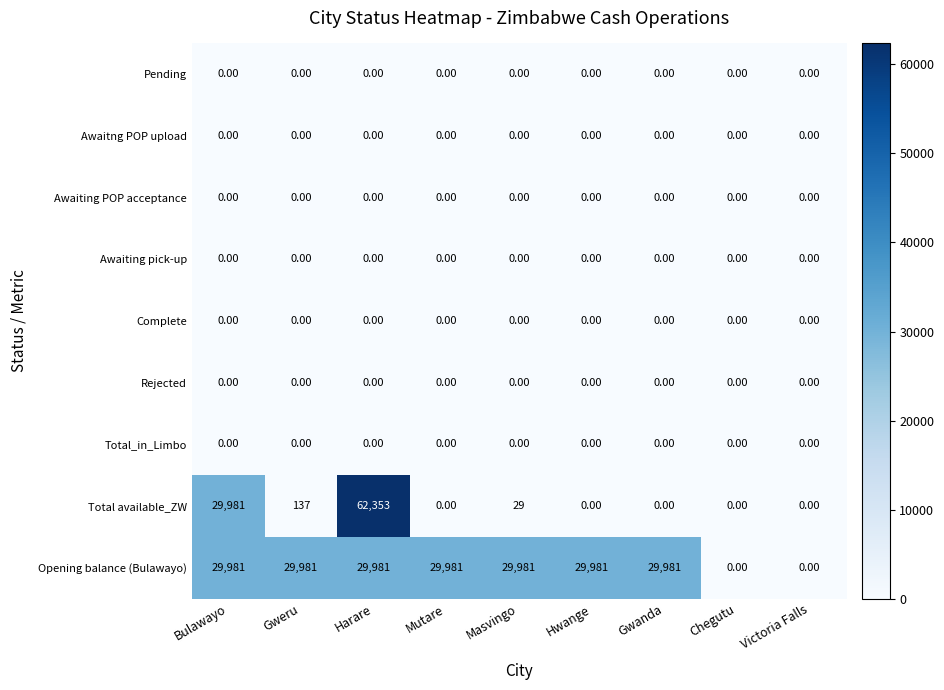

Which series has the largest range (max minus min)?

Total available_ZW